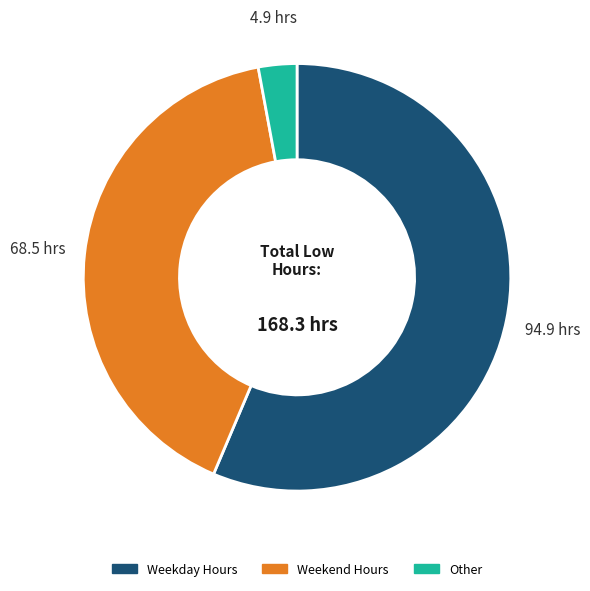

Is there a majority slice in this chart?

Yes